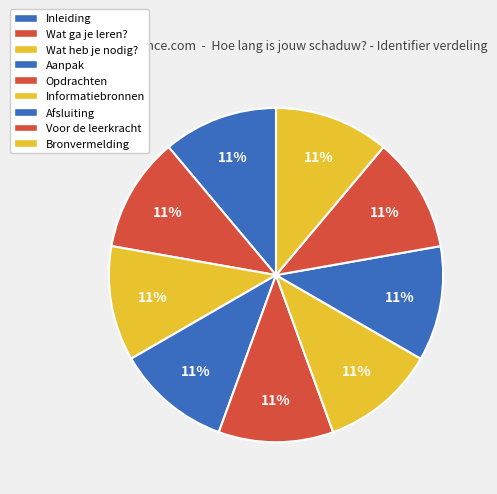

Does any single category account for the majority?

No